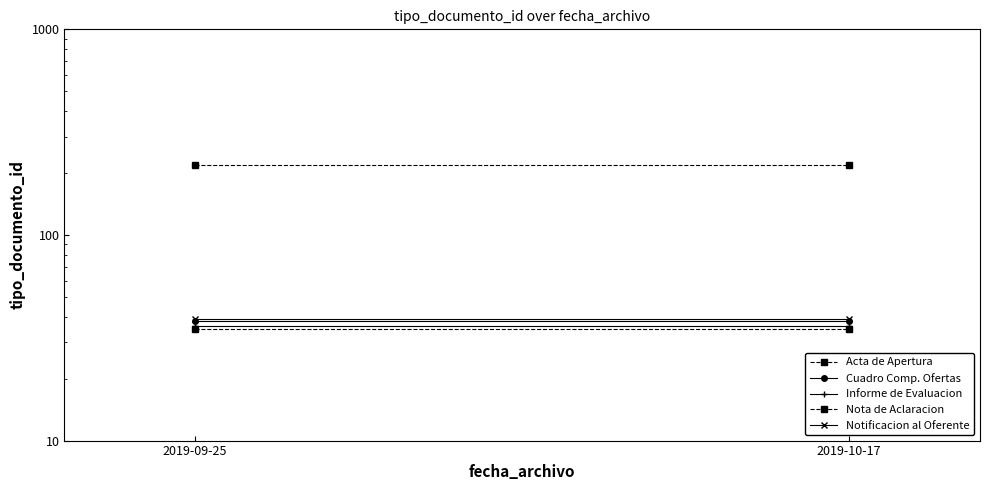

Where is Acta de Apertura nearest to the value 35?

2019-09-25